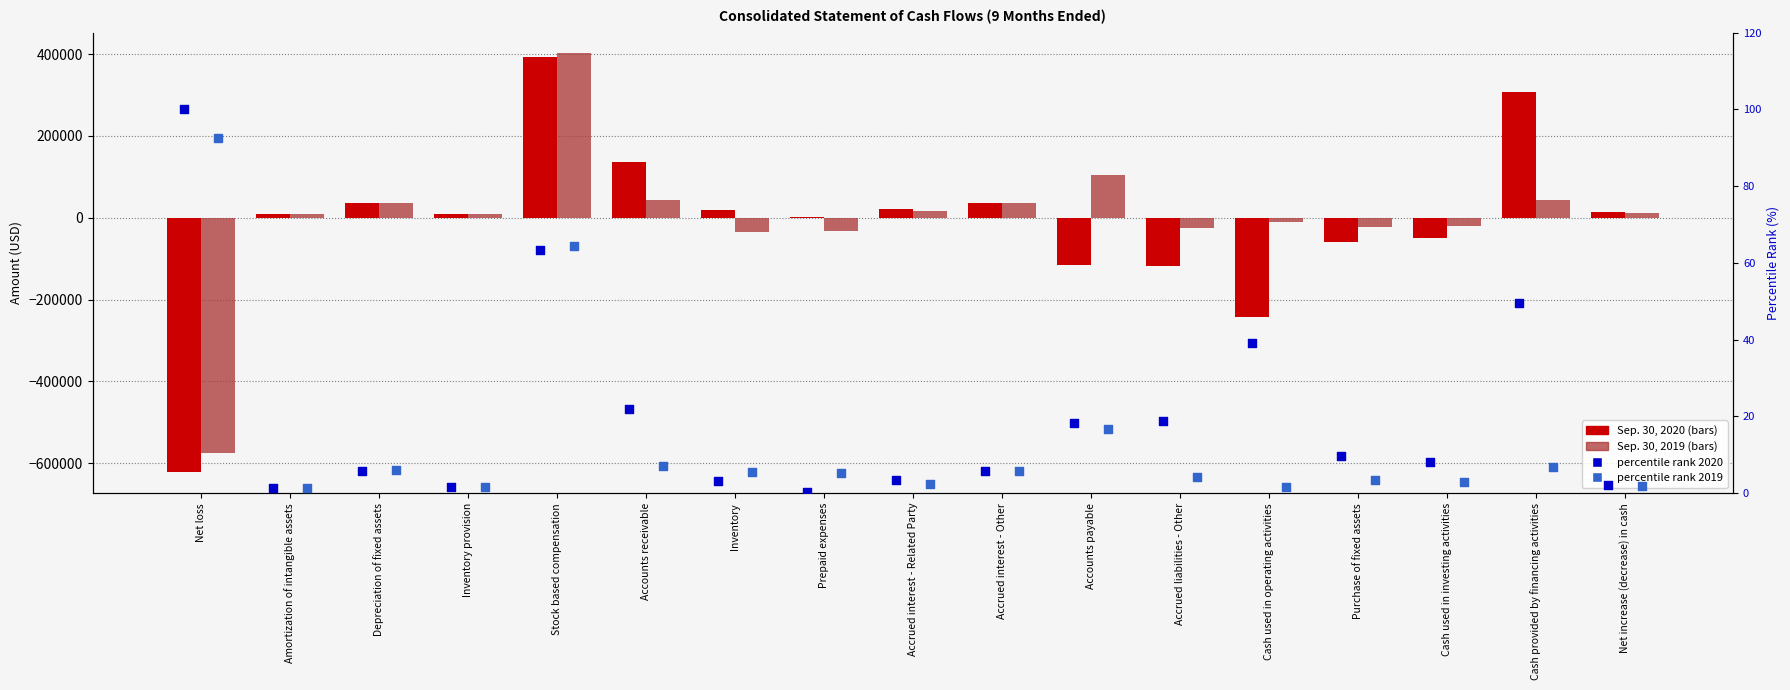

What are all the series names shown in the legend?

Sep. 30, 2020, Sep. 30, 2019, percentile rank 2020, percentile rank 2019